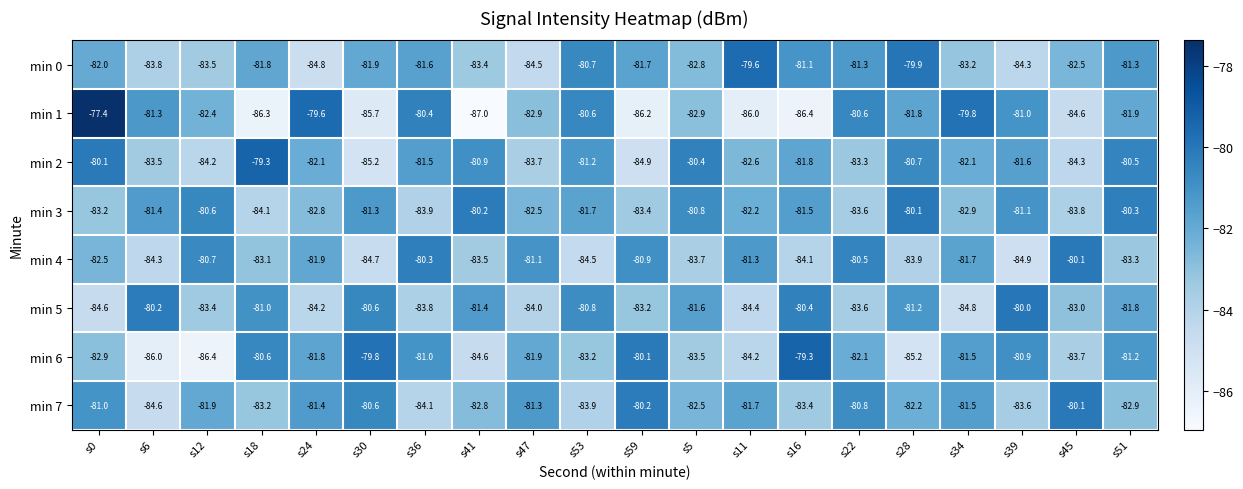

What is the average value of the min 0 series?

-82.3